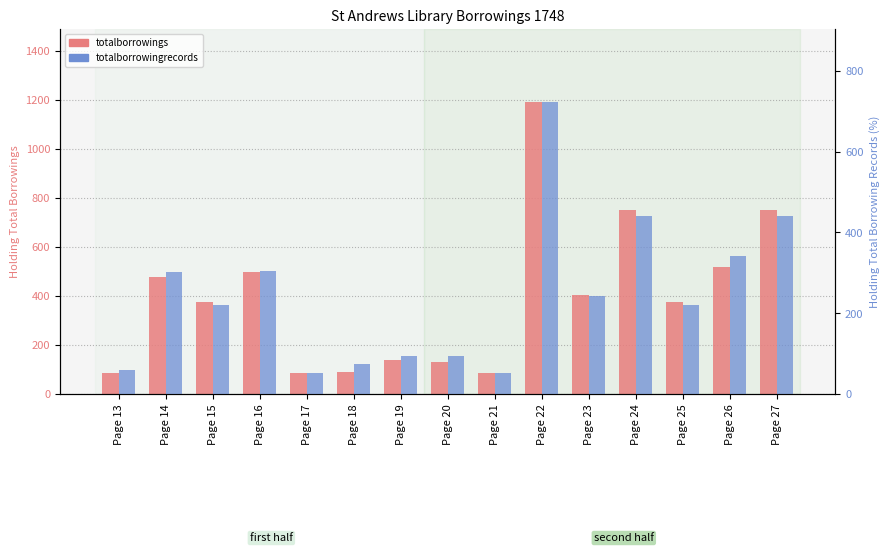

Reading right to left, transcribe all the data shown in this chart.

totalborrowings: Page 27=752	Page 26=520	Page 25=376	Page 24=752	Page 23=405	Page 22=1192	Page 21=88	Page 20=130	Page 19=141	Page 18=91	Page 17=88	Page 16=499	Page 15=376	Page 14=480	Page 13=88
totalborrowingrecords: Page 27=440	Page 26=342	Page 25=220	Page 24=440	Page 23=242	Page 22=722	Page 21=53	Page 20=95	Page 19=95	Page 18=74	Page 17=53	Page 16=304	Page 15=220	Page 14=303	Page 13=61